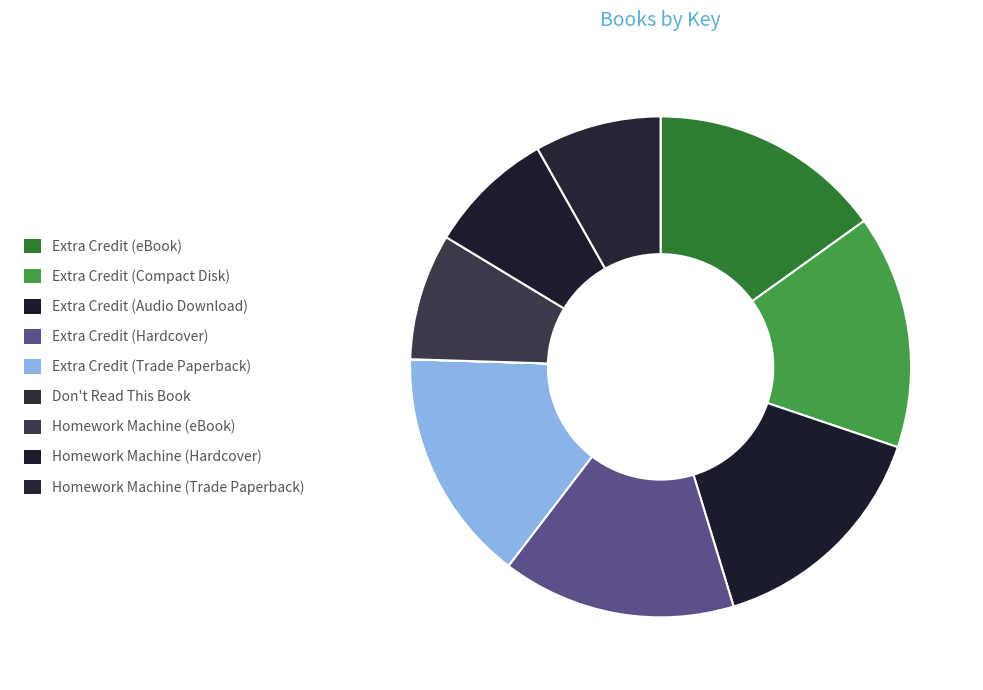

How much of the chart is everything except Homework Machine (eBook)?

91.8%